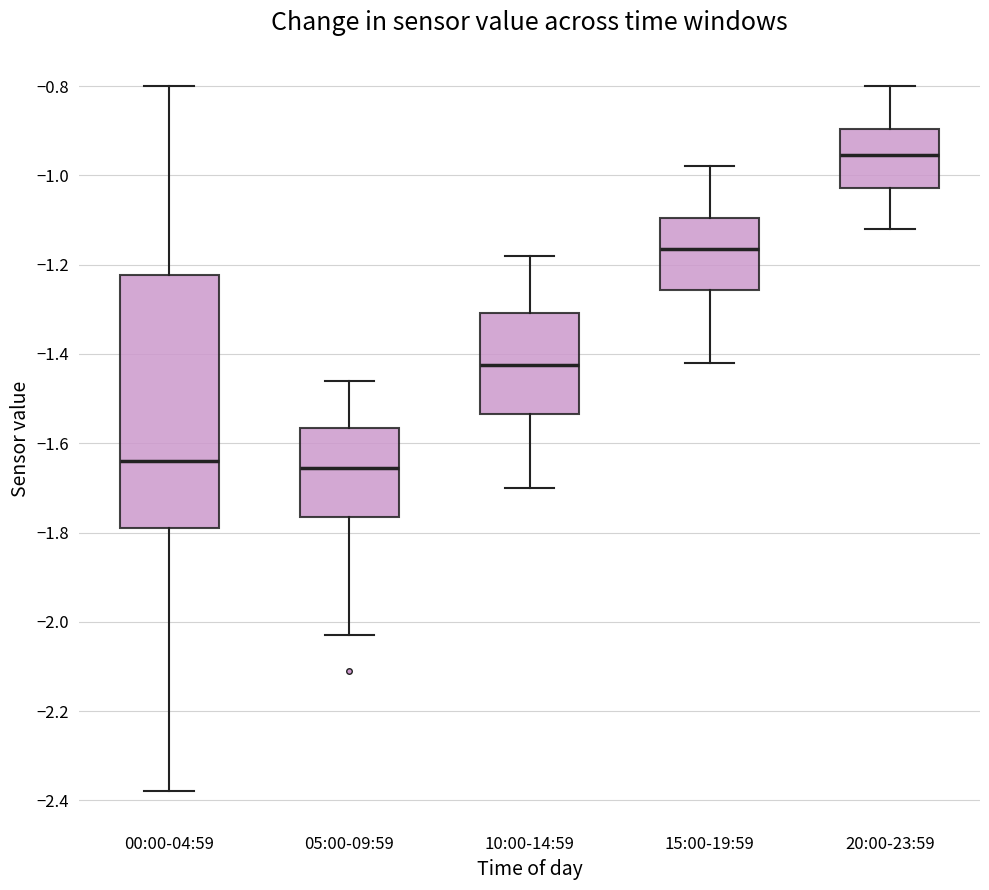

Which box is the tallest, from its lower edge to its upper edge?

00:00-04:59